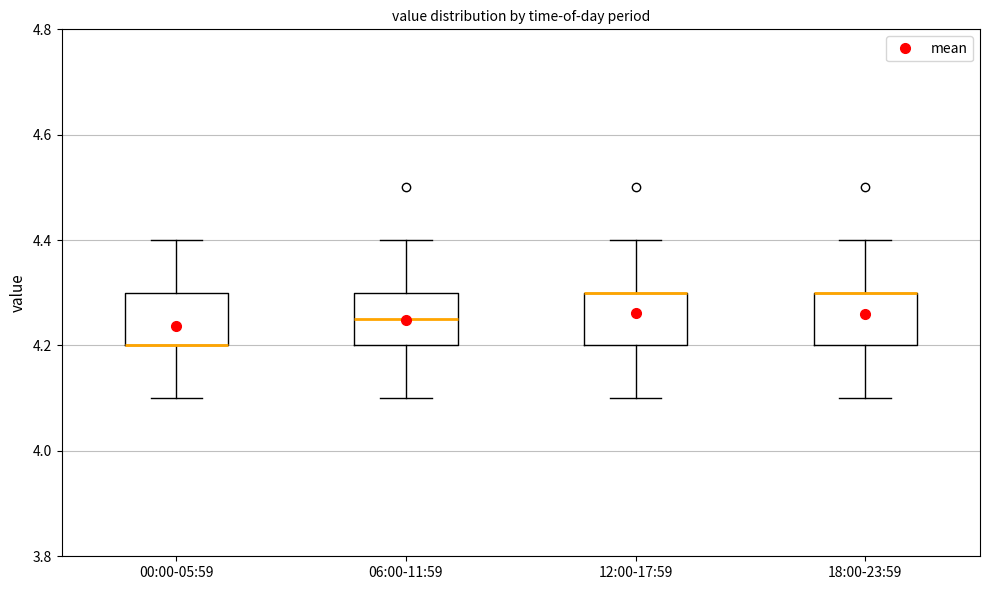

Reading left to right, read every box against the y-axis: the position of its median line, the range the box covers, and the ends of its whiskers. The values are not printed on the chart, so give them approximately, as read against the axis.

00:00-05:59: median 4.20 (drawn on the box's lower edge), box 4.20 to 4.30, whiskers 4.10 to 4.40
06:00-11:59: median 4.26, box 4.20 to 4.30, whiskers 4.10 to 4.40
12:00-17:59: median 4.30 (drawn on the box's upper edge), box 4.20 to 4.30, whiskers 4.10 to 4.40
18:00-23:59: median 4.30 (drawn on the box's upper edge), box 4.20 to 4.30, whiskers 4.10 to 4.40